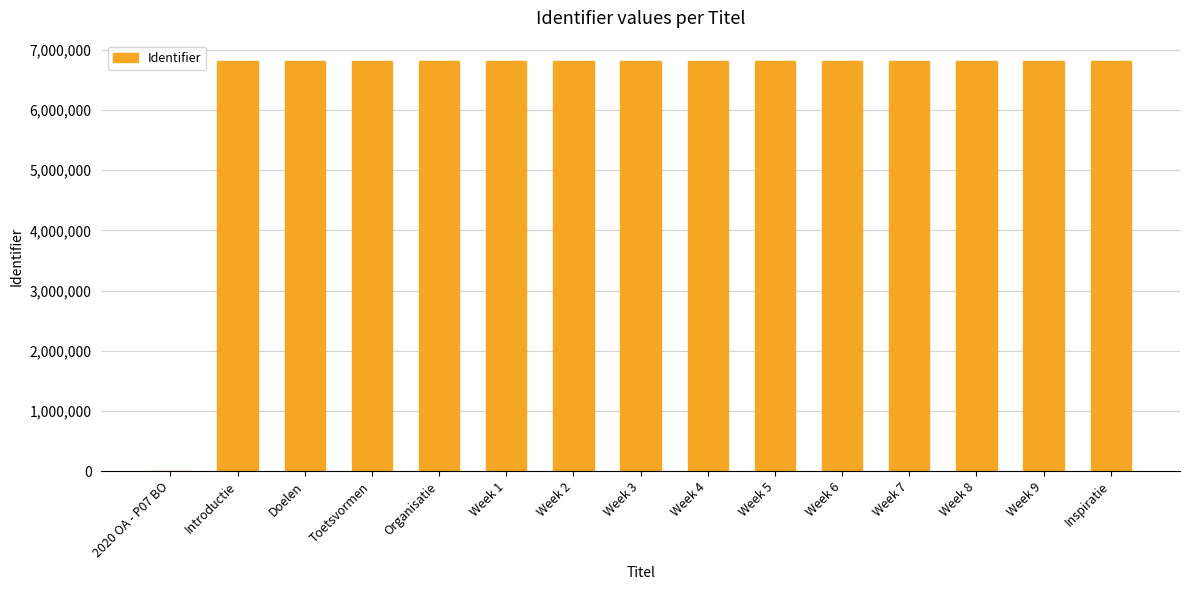

What is the maximum value shown in the chart?

6809878